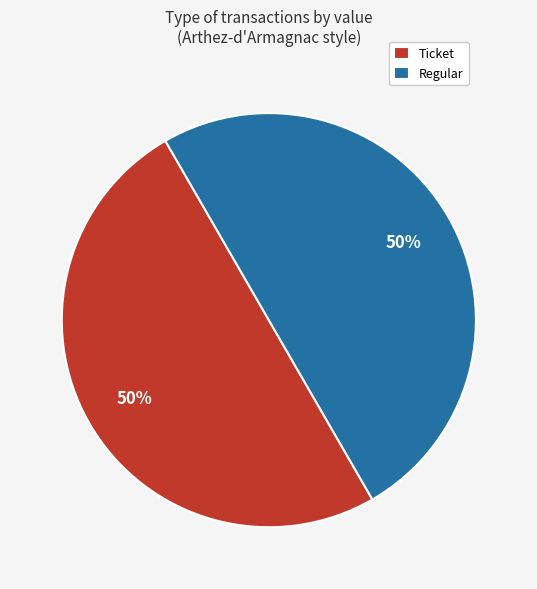

What percentage is the Ticket slice, to the nearest percent?

50%